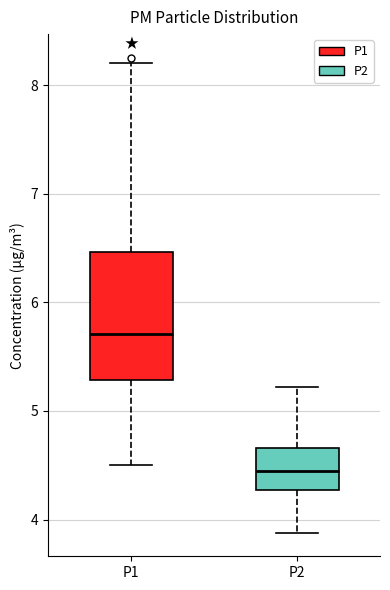

Which box has the highest median line?

P1